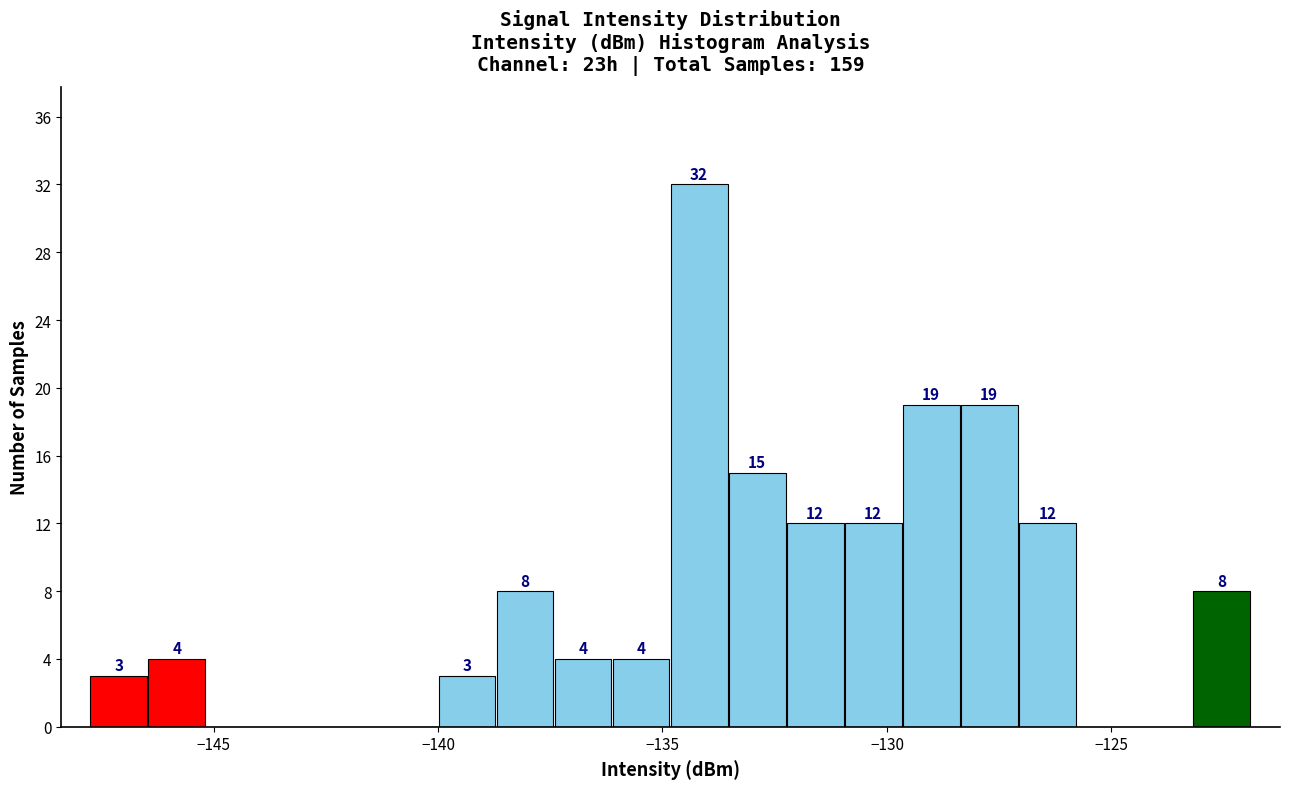

Around what value on the x-axis is the tallest bar? Give the approximate position of its centre, as read against the axis.

-134.0